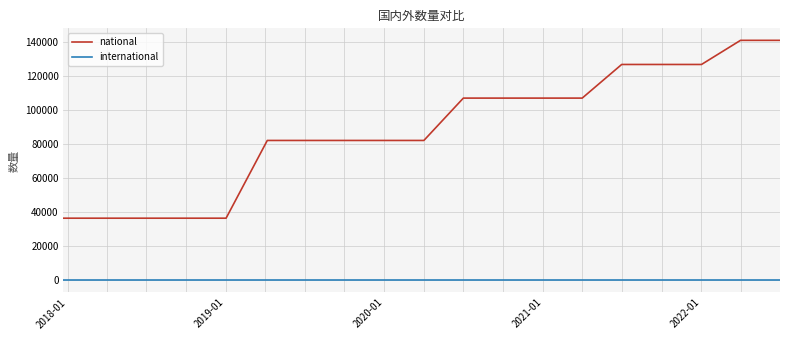

Which series has the widest spread of values?

national